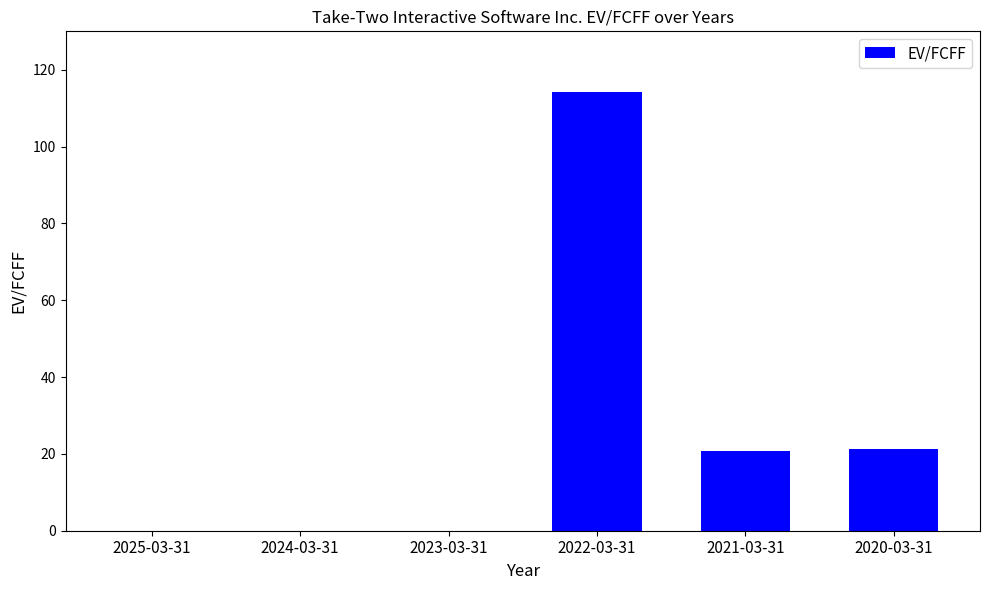

The chart shows a value of 0.0 at 2025-03-31. True or false?

True